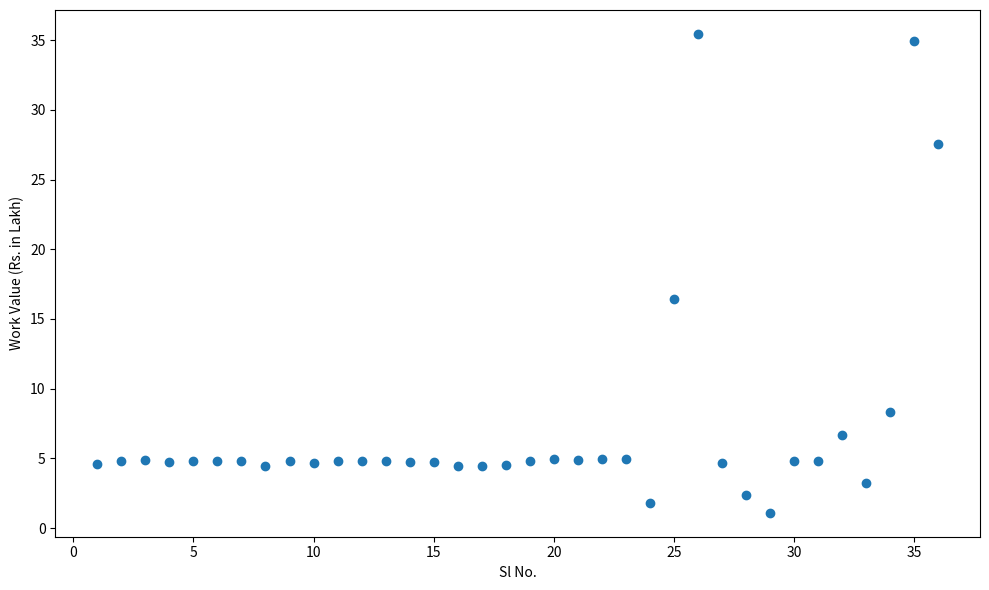

What is the range of X values (max minus min)?

35.0